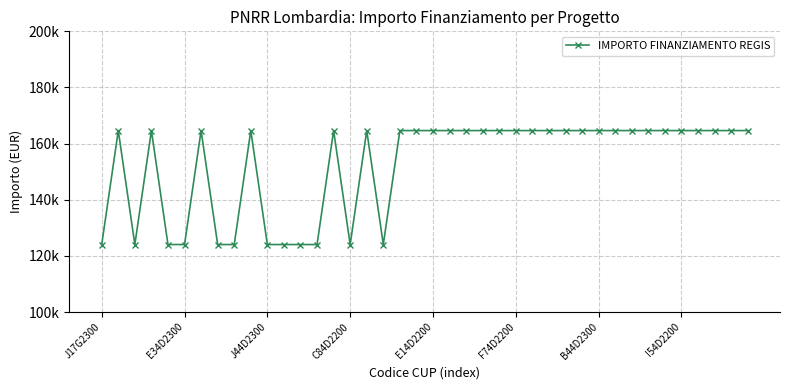

Where is the data nearest to the value 144344?

J17G2300